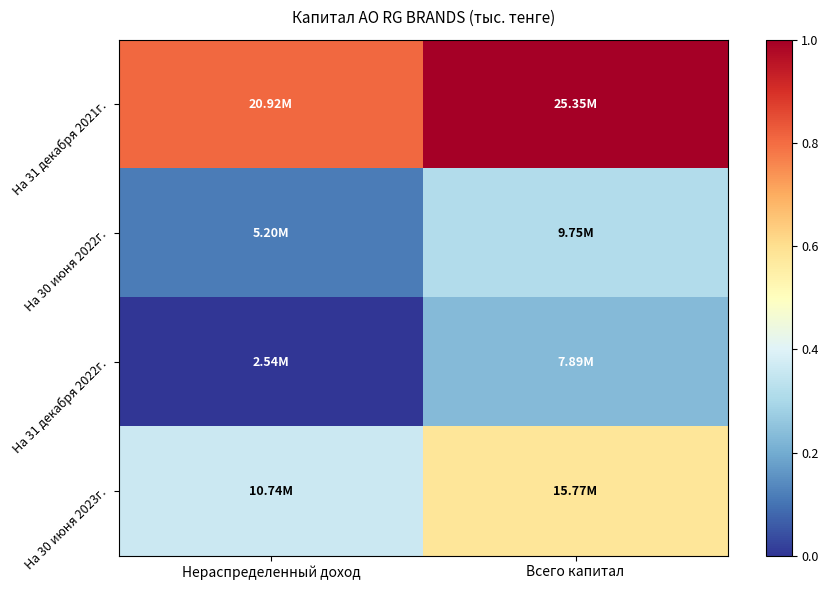

At which category is the sum across all series the highest?

Всего капитал